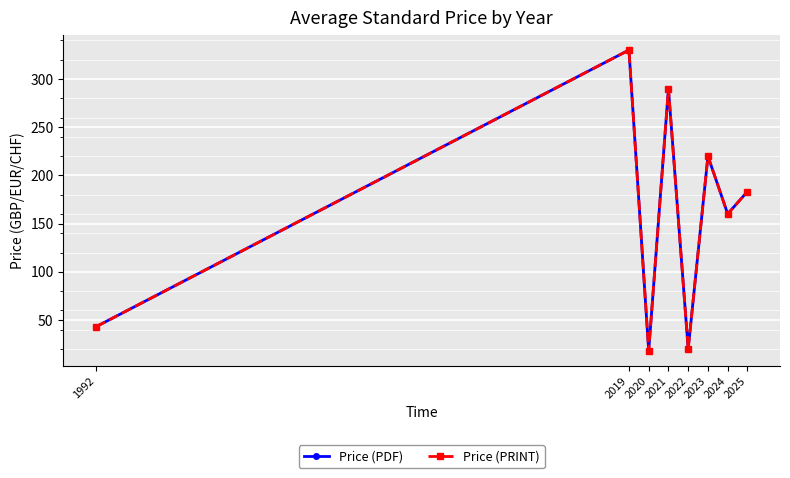

Is this an area chart (filled region under the line)?

No